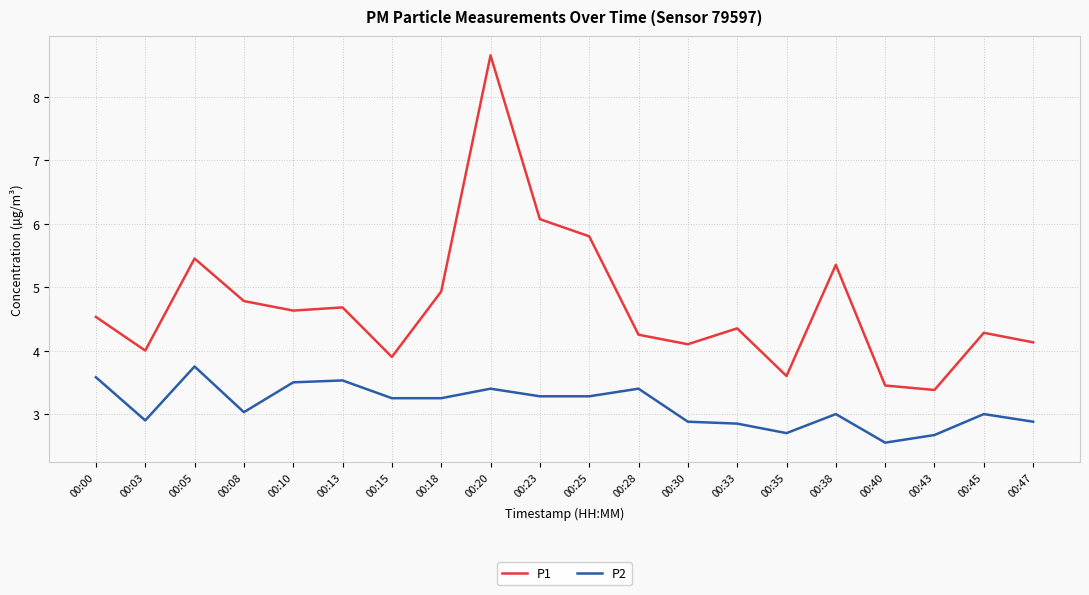

List the series in order of their overall mean, lowest first.

P2, P1